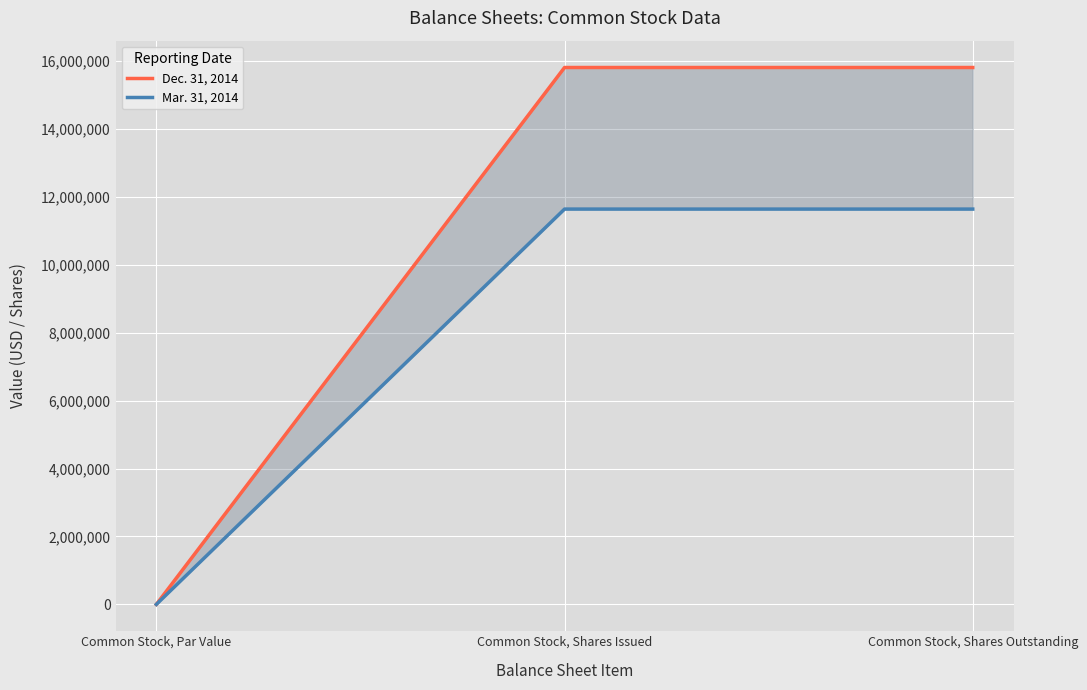

Count the number of categories in the chart.

3